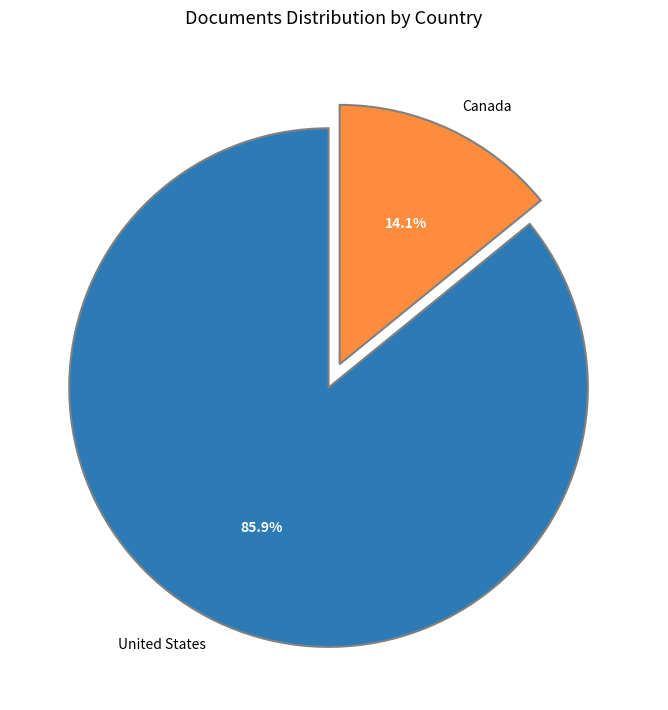

What is the smallest slice in the pie chart?

Canada